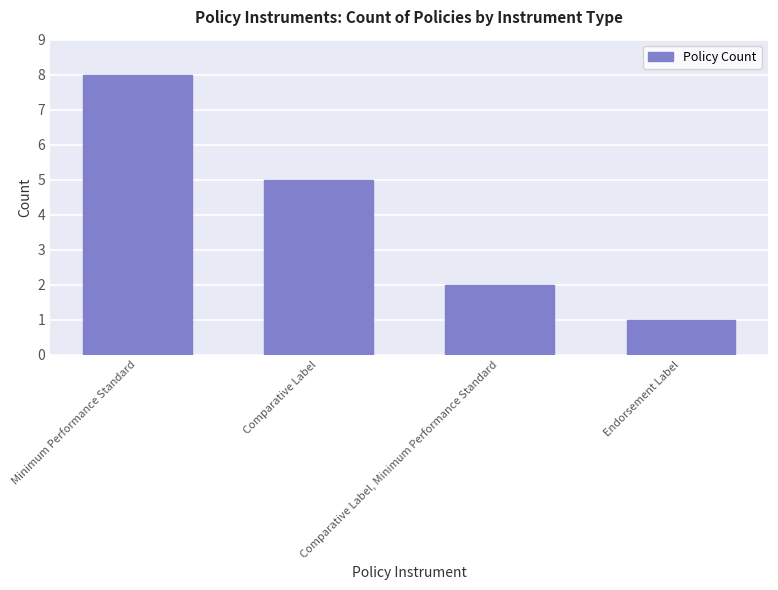

Read the value at Endorsement Label.

1